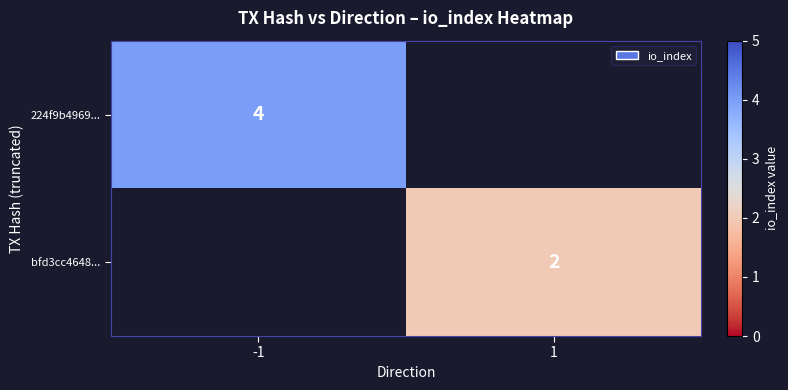

The value of bfd3cc4648... at 1 is 2. True or false?

True